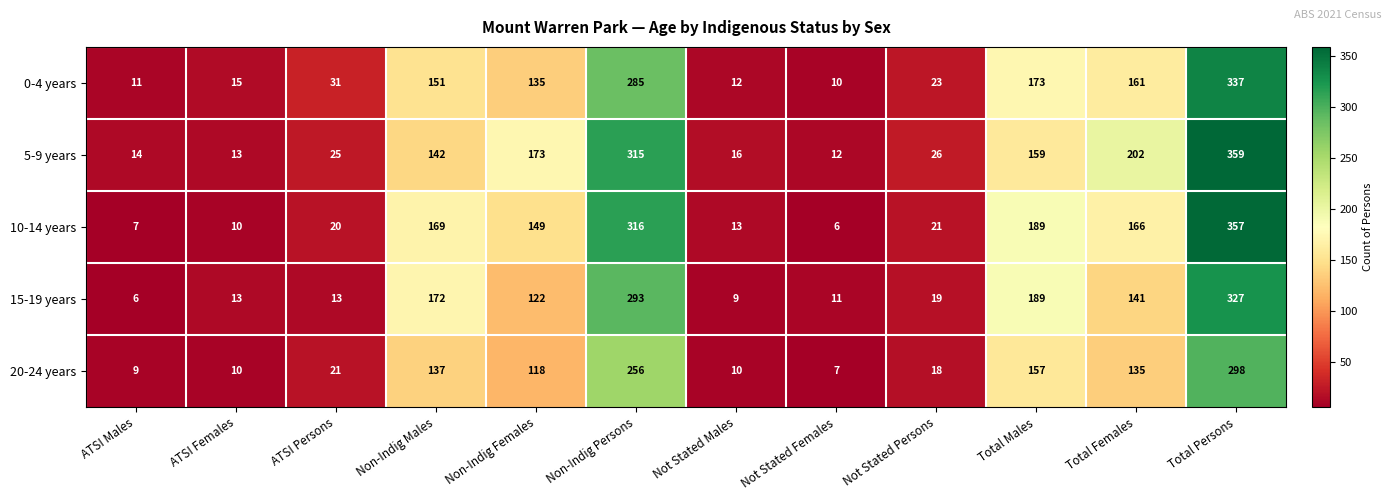

At which label is 20-24 years closest to 152?

Total Males